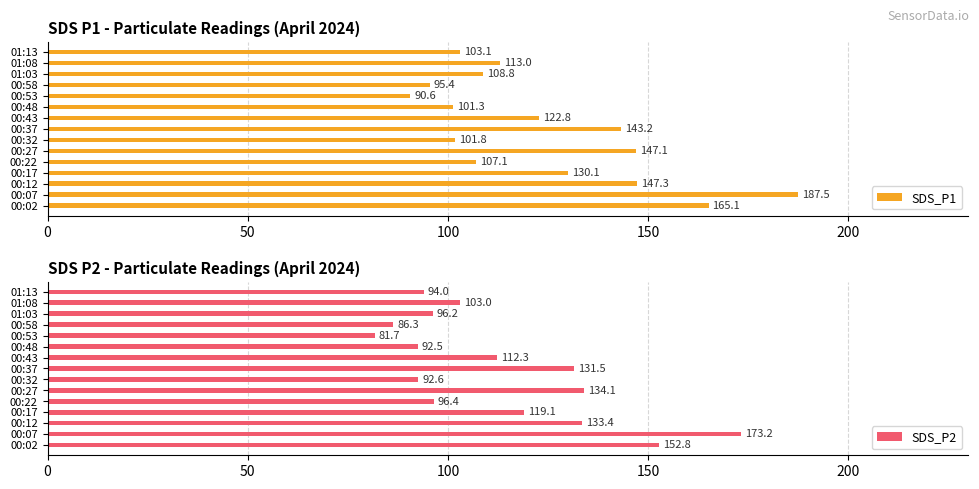

What is the minimum value for SDS_P1?

90.6